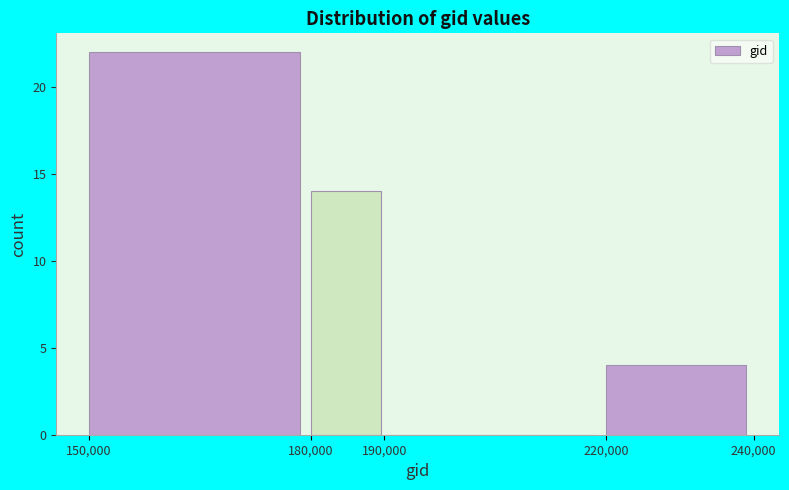

Reading left to right, list every bar in this chart as the range it spans on the x-axis followed by its height. The values are not printed on the chart, so give them approximately, as read against the axis.

150,000 to 180,000: 22
180,000 to 190,000: 14
190,000 to 220,000: 0
220,000 to 240,000: 4